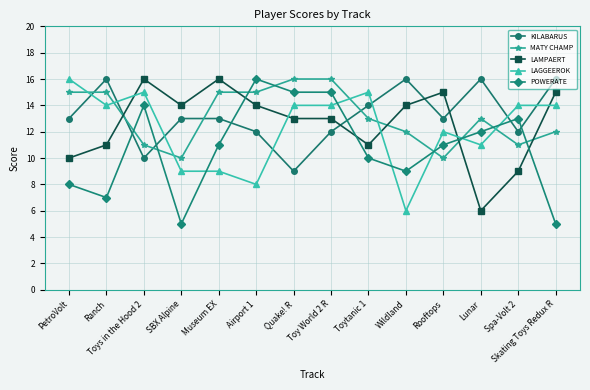

True or false: LAGGEEROK has a value of 14 at Toy World 2 R.

True